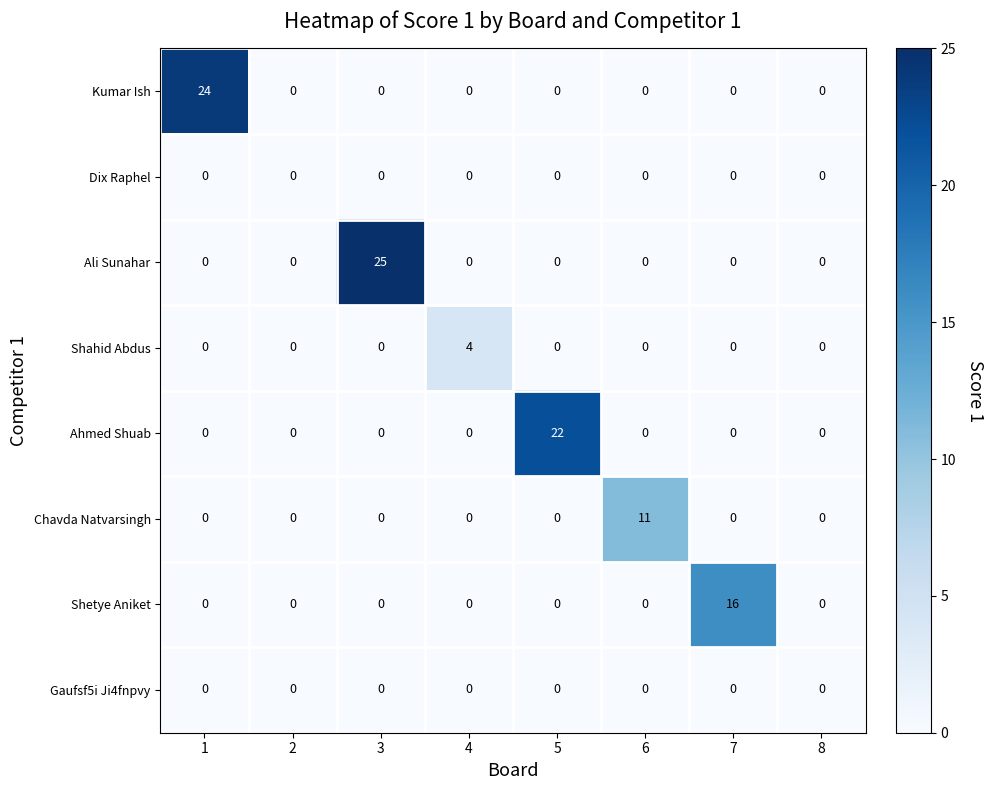

What is the sum of all Shetye Aniket values?

16